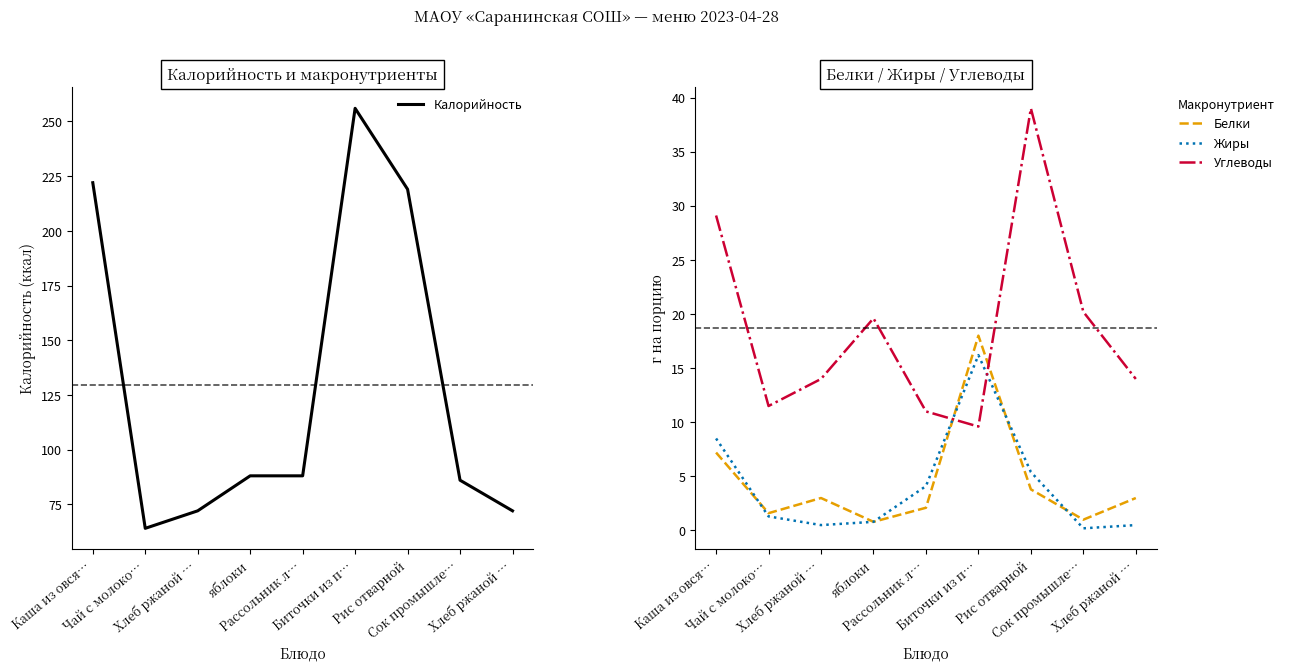

True or false: Жиры has a value of 0.7 at Хлеб ржаной ….

False